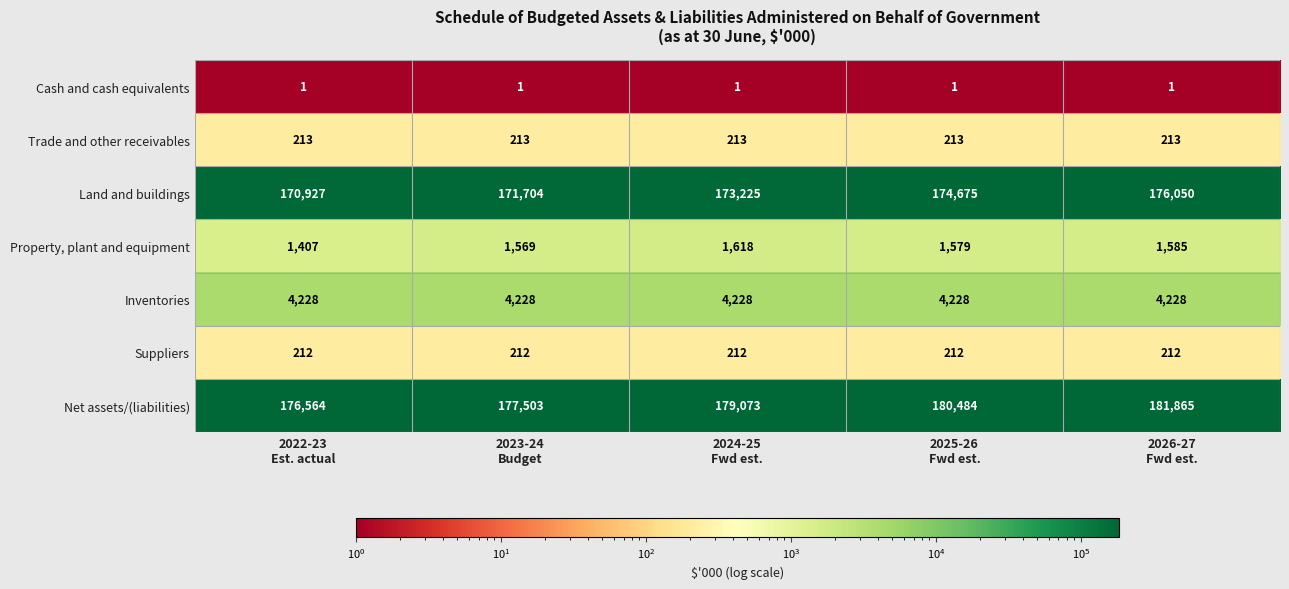

What is the lowest value of the Suppliers series?

212